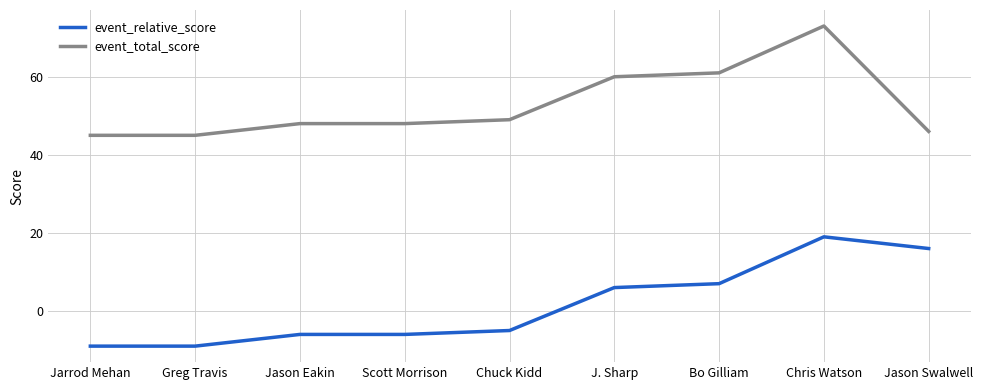

At which category is the sum across all series the highest?

Chris Watson